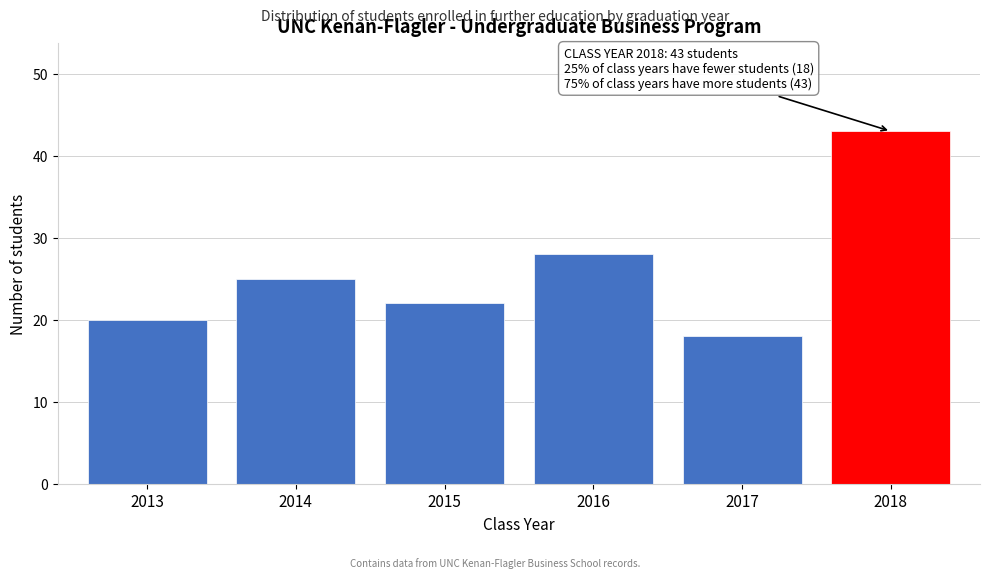

Reading left to right, what are all the values shown in this chart?

20	25	22	28	18	43